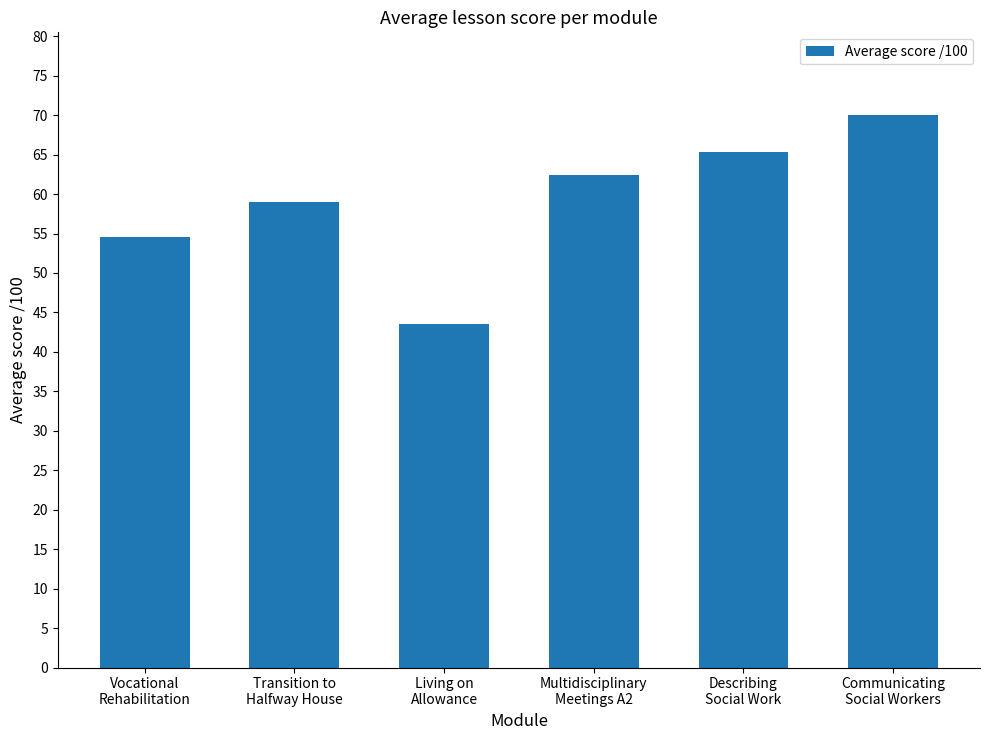

True or false: the data shows 70.0 at Communicating
Social Workers.

True